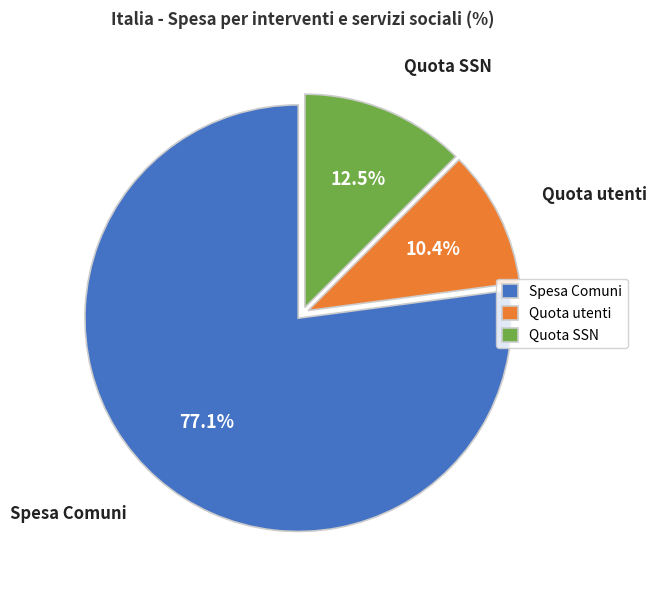

What is the total percentage of Spesa Comuni and Quota SSN?

89.6%